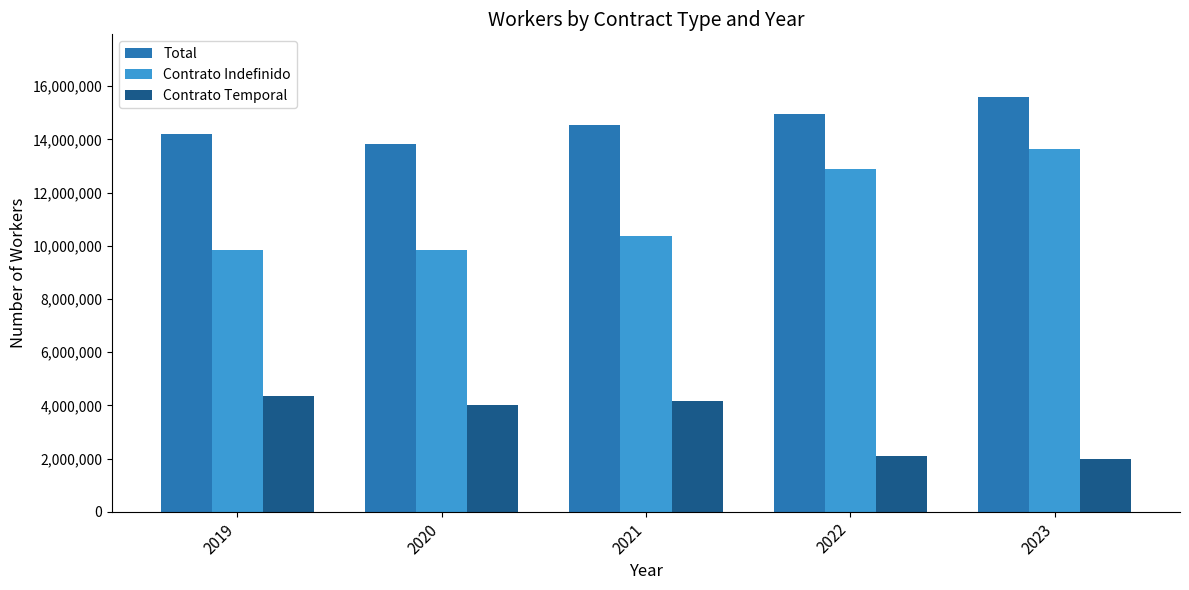

What is the spread (max minus min) of values at 2021?

10365445